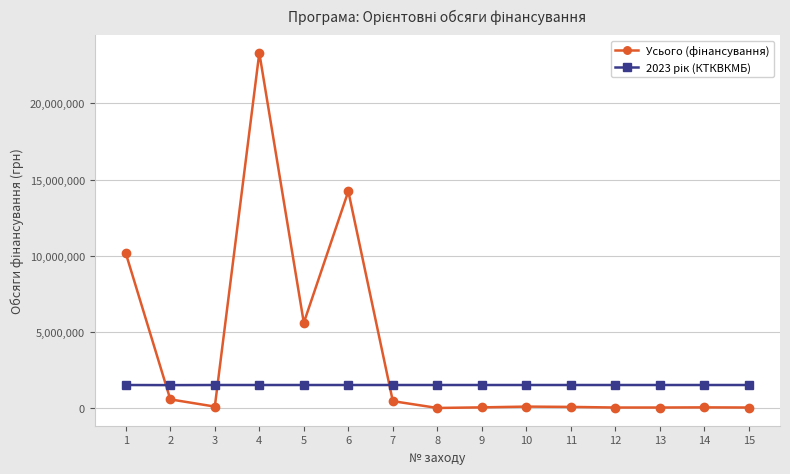

At which category is the sum across all series the highest?

4